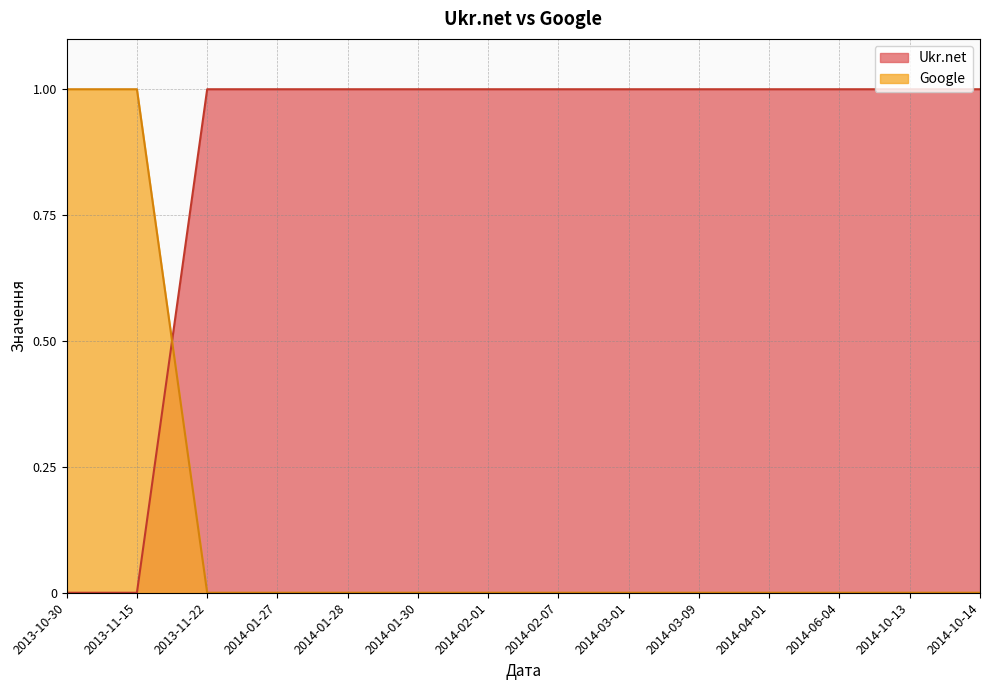

What are all the series names shown in the legend?

Ukr.net, Google